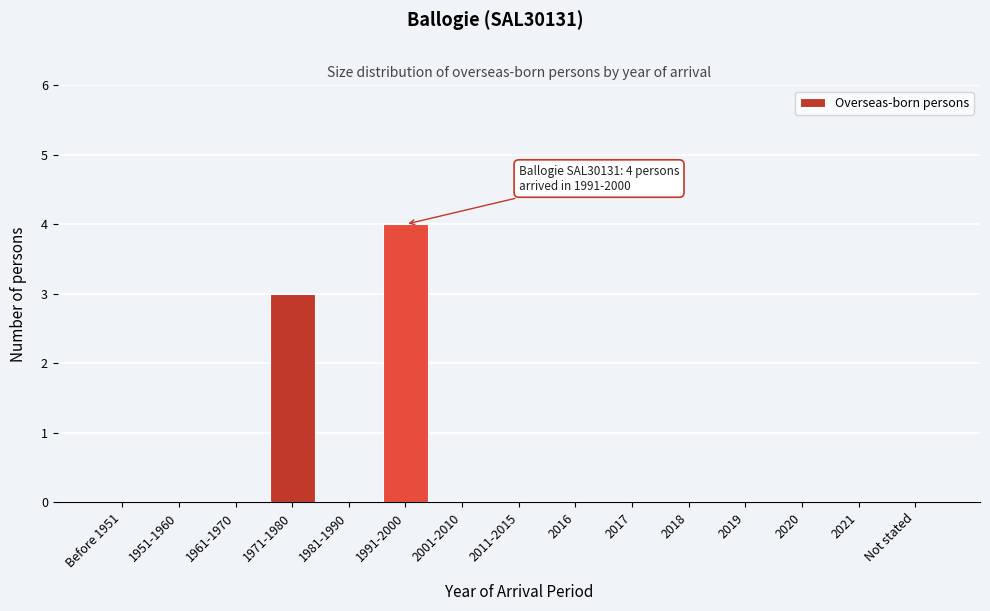

Reading left to right, what are all the values shown in this chart?

Before 1951=0	1951-1960=0	1961-1970=0	1971-1980=3	1981-1990=0	1991-2000=4	2001-2010=0	2011-2015=0	2016=0	2017=0	2018=0	2019=0	2020=0	2021=0	Not stated=0